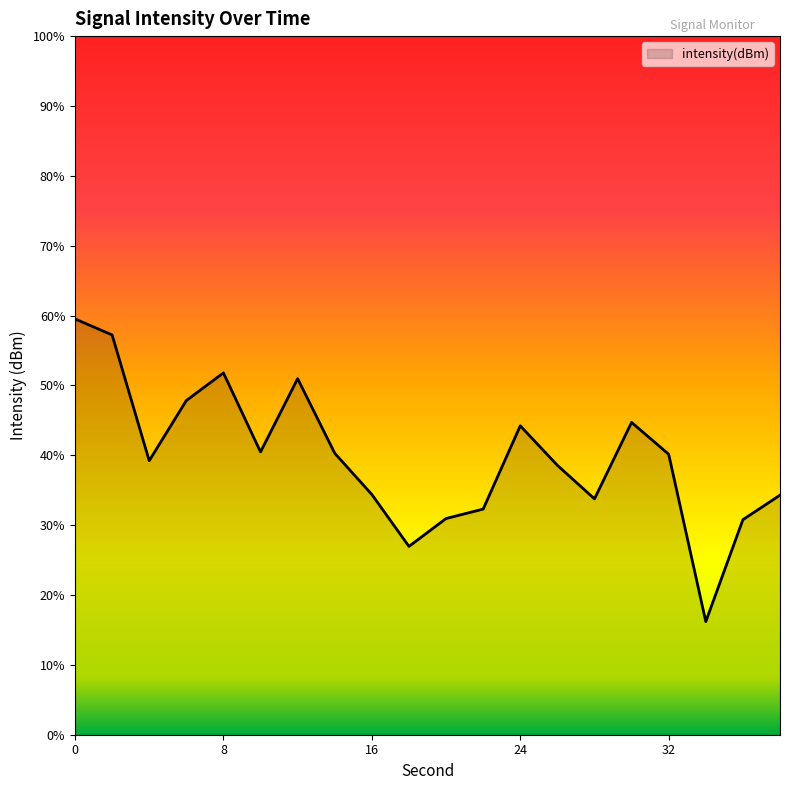

At which category does the data reach its first local peak?

8